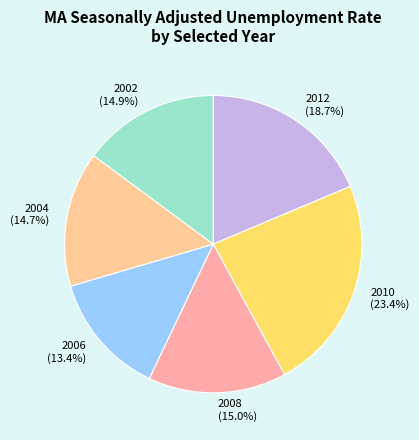

Which category has the smallest portion of the pie?

2006